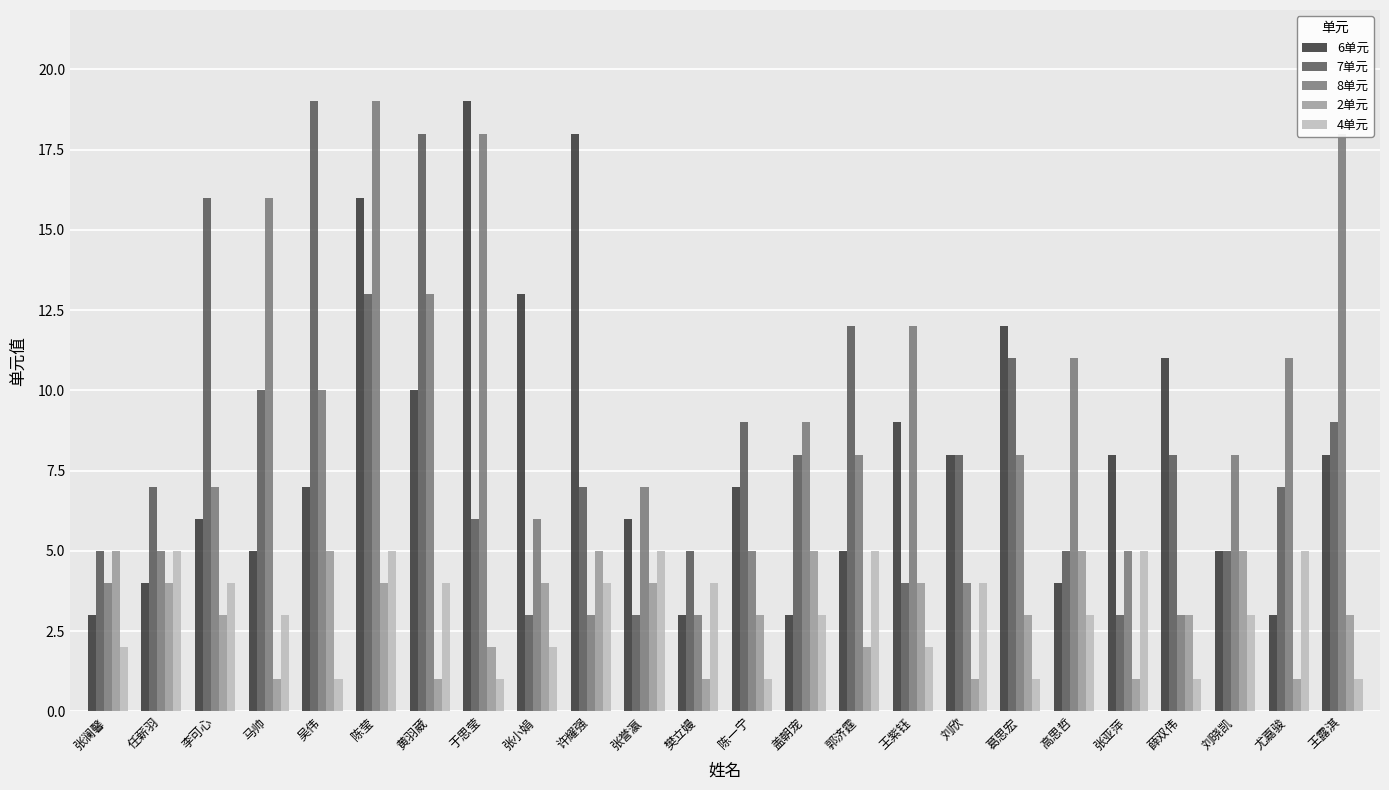

What is the spread (max minus min) of values at 李可心?

13